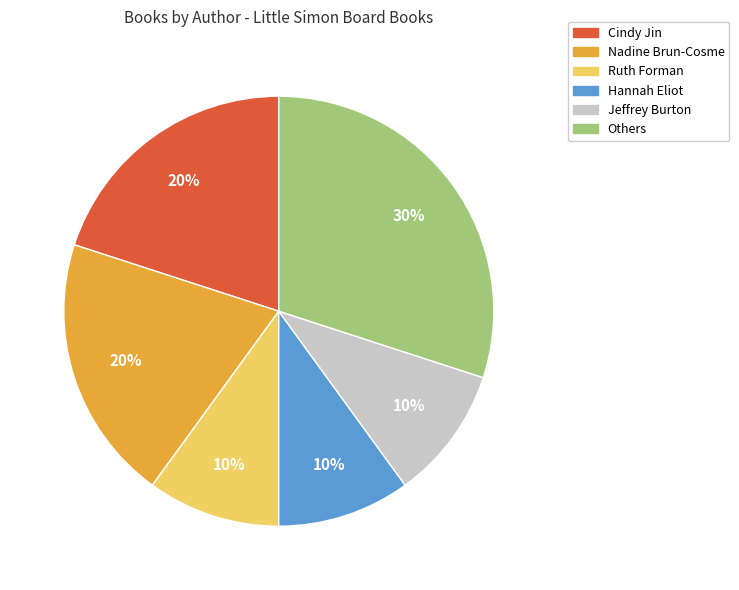

How many slices are in this pie chart?

6